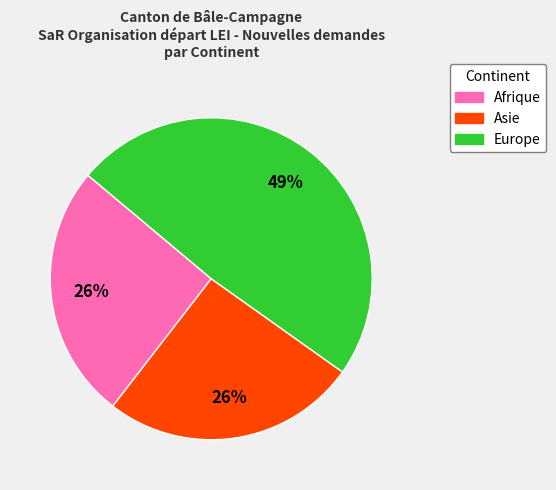

To the nearest percent, what is the difference between the largest and smallest slice percentages?

23%